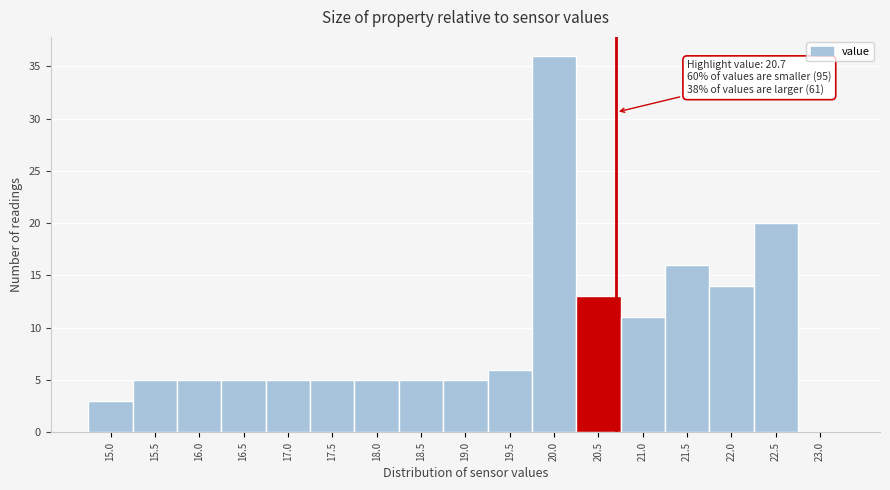

Which range on the x-axis has the tallest bar?

19.75 to 20.25